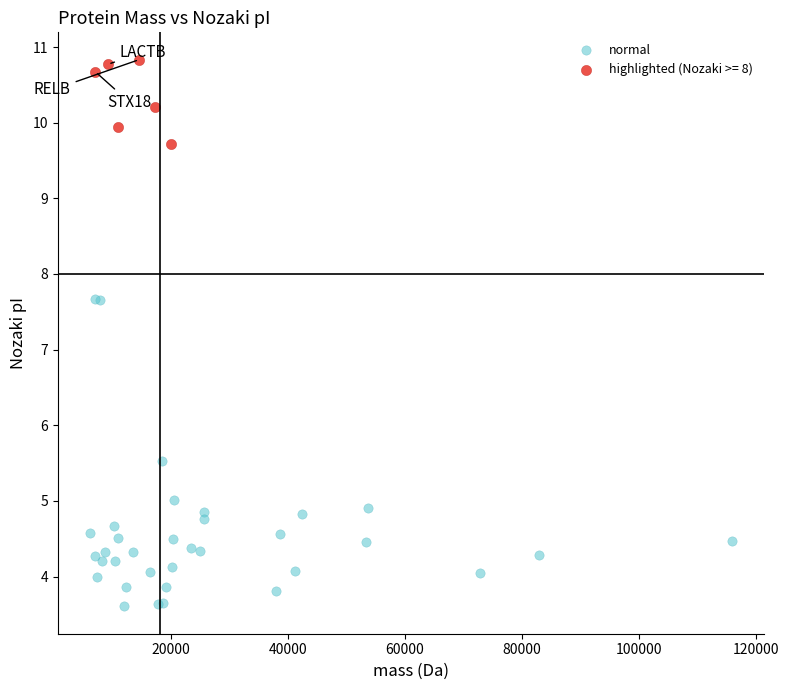

Which series reaches the minimum Y coordinate?

normal